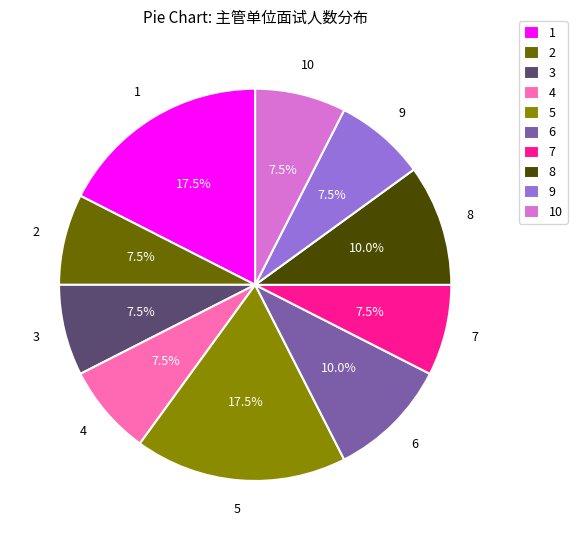

How many segments does this pie chart have?

10